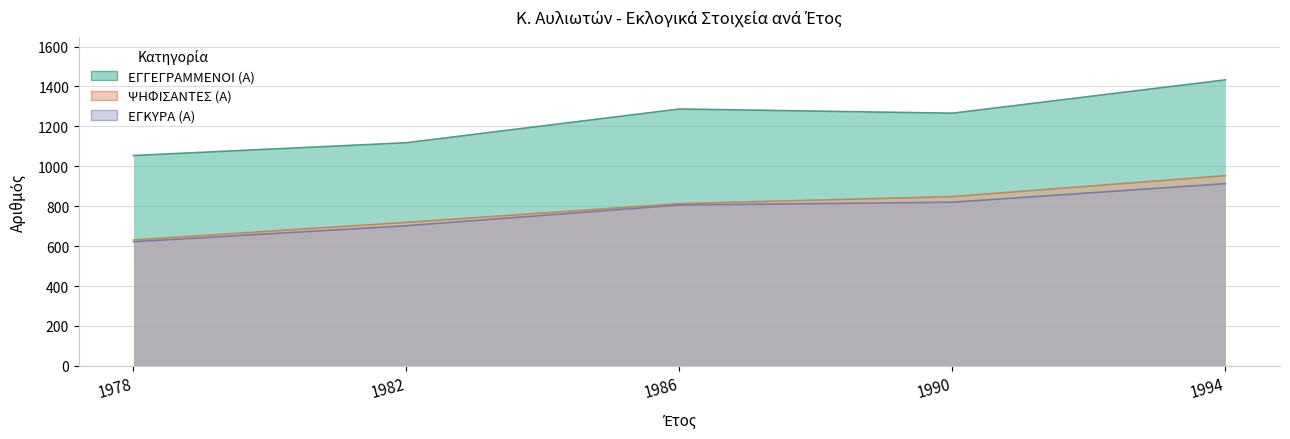

What is the difference between the ΨΗΦΙΣΑΝΤΕΣ (Α) values at 1982 and 1994?

234